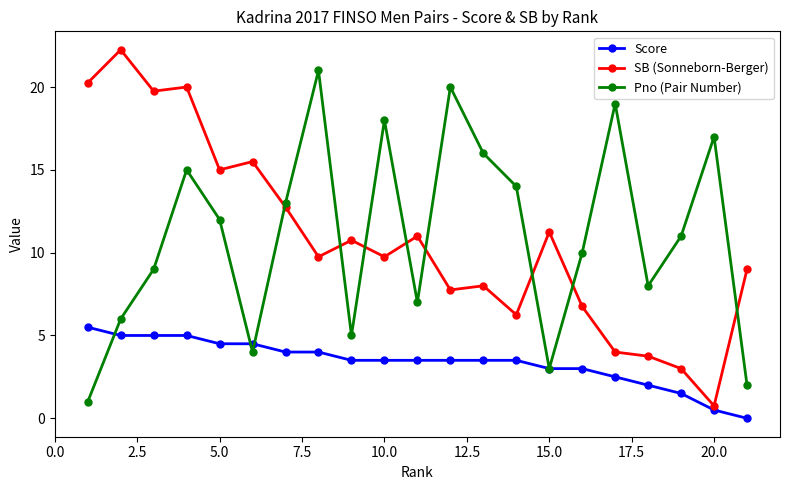

How many times do SB (Sonneborn-Berger) and Pno (Pair Number) cross each other?

8